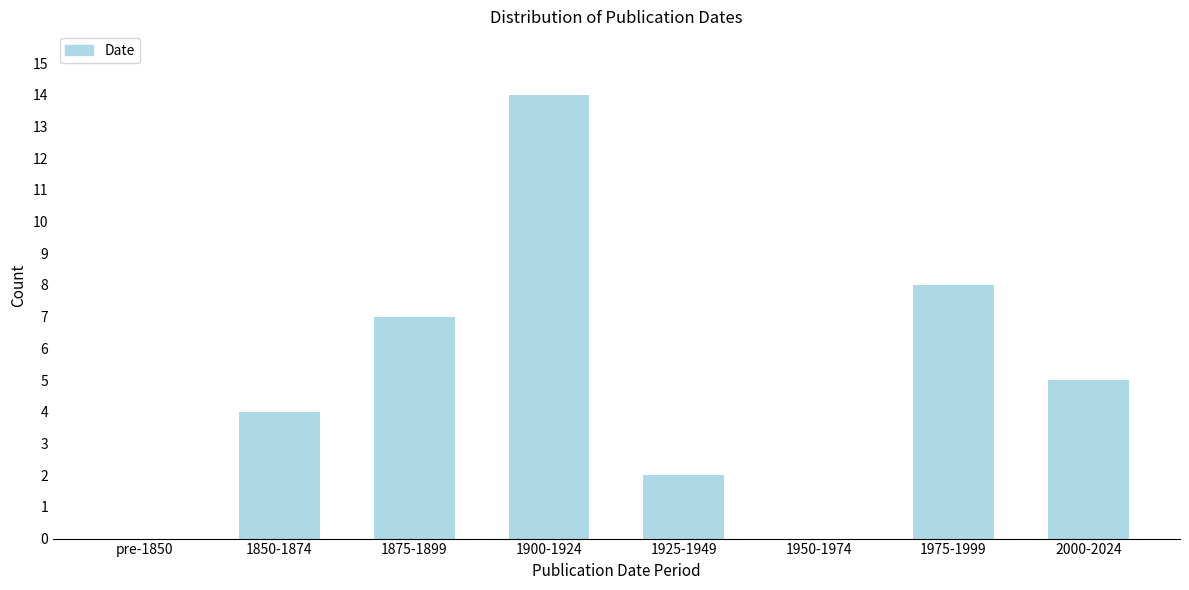

Reading left to right, list all the values displayed in this chart.

pre-1850=0	1850-1874=4	1875-1899=7	1900-1924=14	1925-1949=2	1950-1974=0	1975-1999=8	2000-2024=5